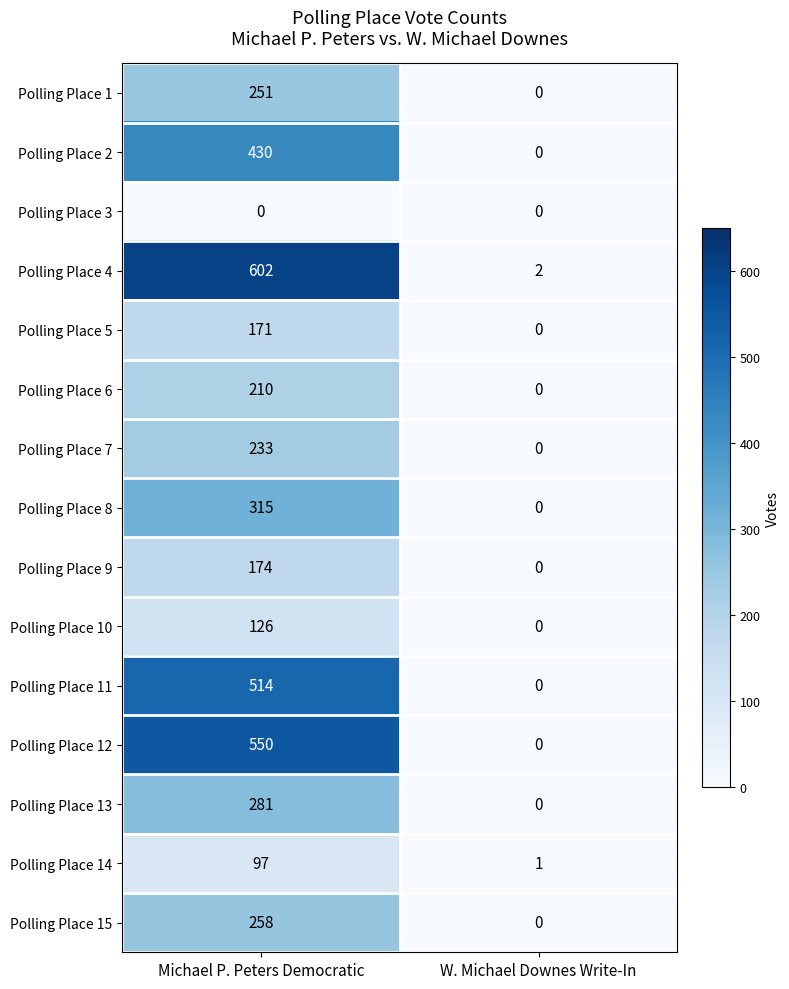

Reading right to left, extract all data points from this chart.

Polling Place 1: 0	251
Polling Place 2: 0	430
Polling Place 3: 0	0
Polling Place 4: 2	602
Polling Place 5: 0	171
Polling Place 6: 0	210
Polling Place 7: 0	233
Polling Place 8: 0	315
Polling Place 9: 0	174
Polling Place 10: 0	126
Polling Place 11: 0	514
Polling Place 12: 0	550
Polling Place 13: 0	281
Polling Place 14: 1	97
Polling Place 15: 0	258